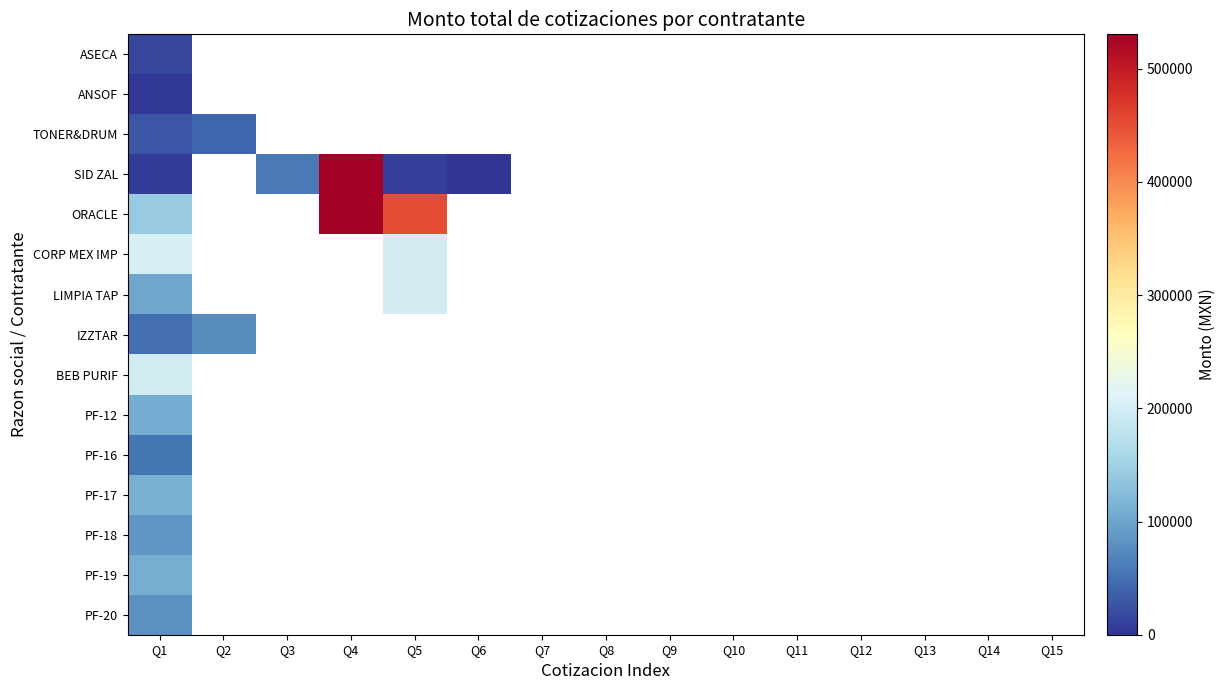

List the labels in order of PF-18 value, largest first.

Q1, Q2, Q3, Q4, Q5, Q6, Q7, Q8, Q9, Q10, Q11, Q12, Q13, Q14, Q15